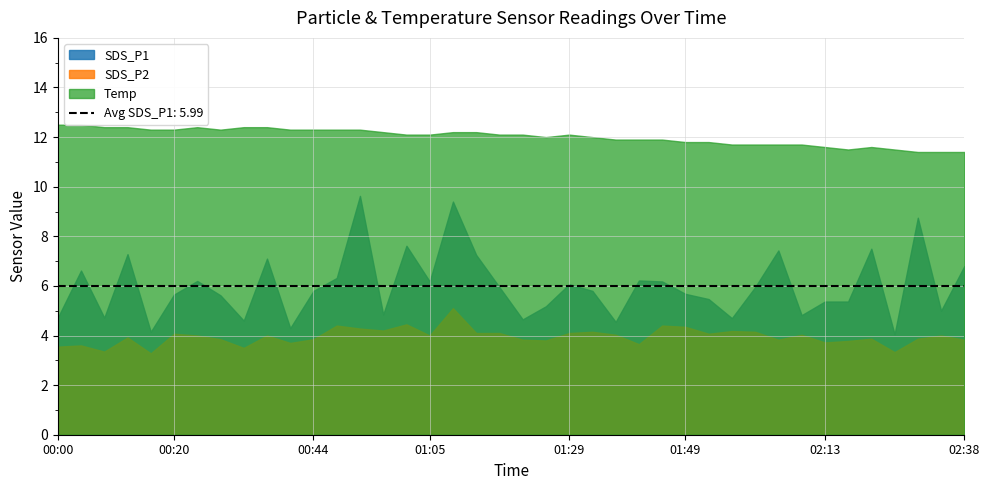

What are all the series names shown in the legend?

SDS_P1, SDS_P2, Temp